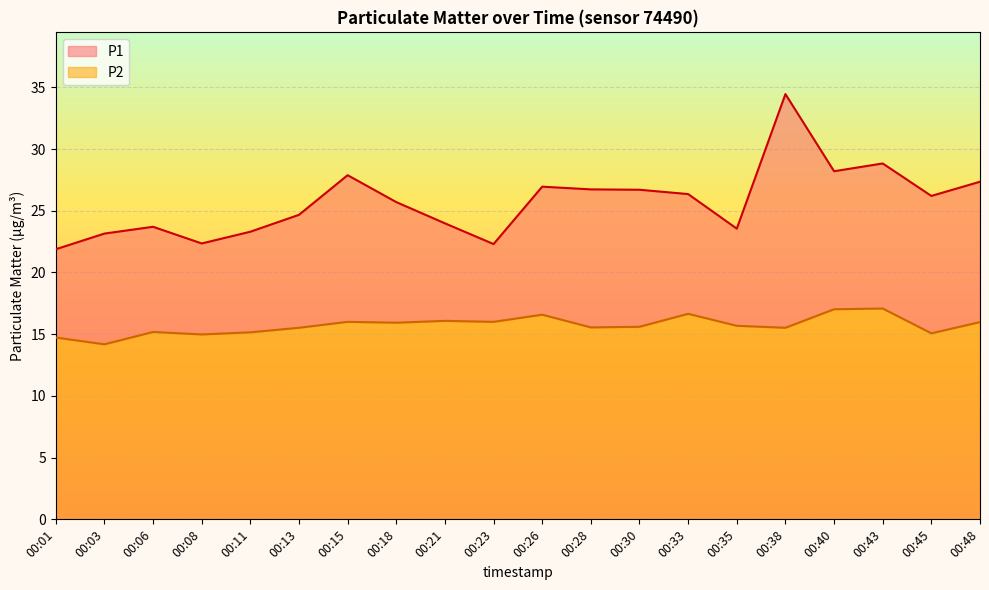

What is the value of the P2 point at the 5th from the left?

15.2